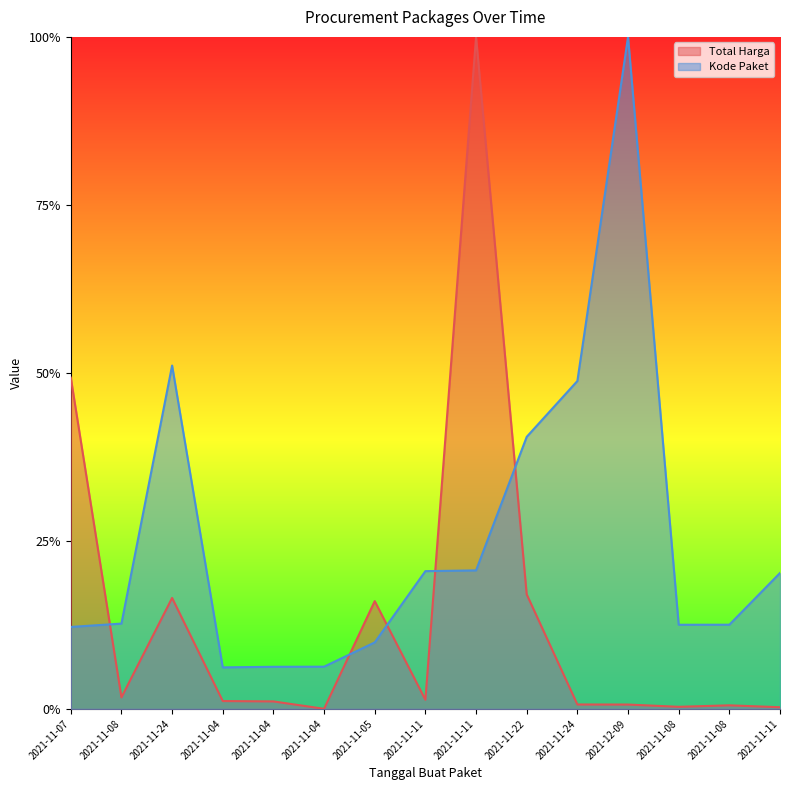

Which category has the highest value in the Kode Paket series?

2021-12-09